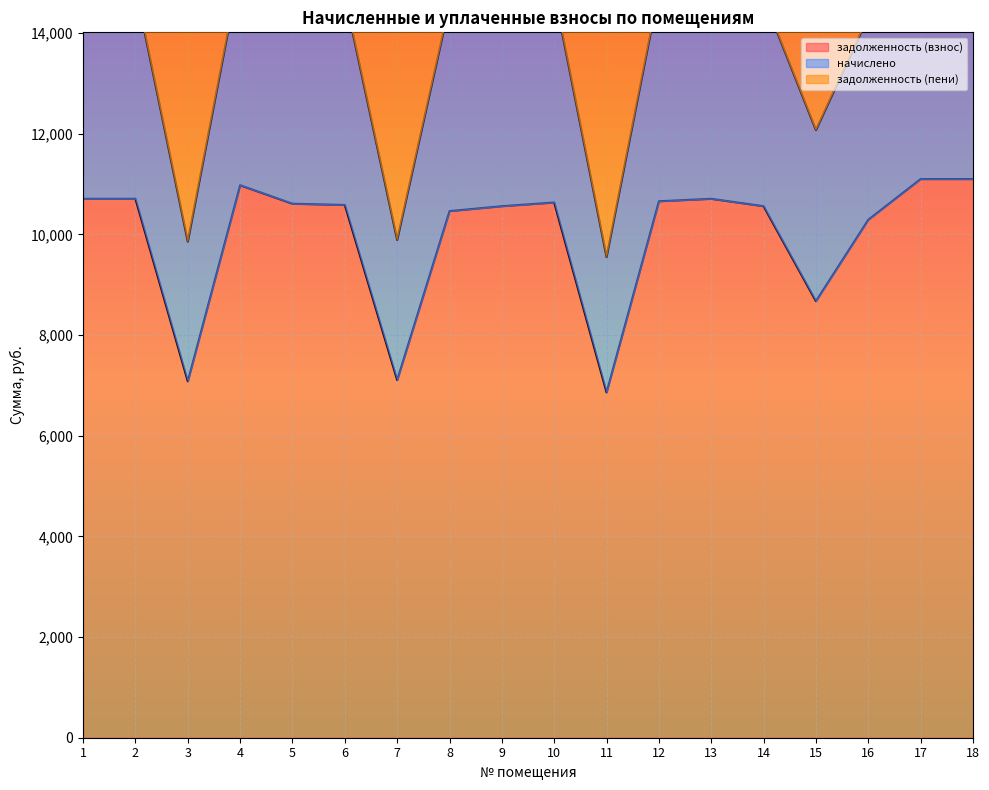

What is the maximum value for задолженность (взнос)?

11099.0